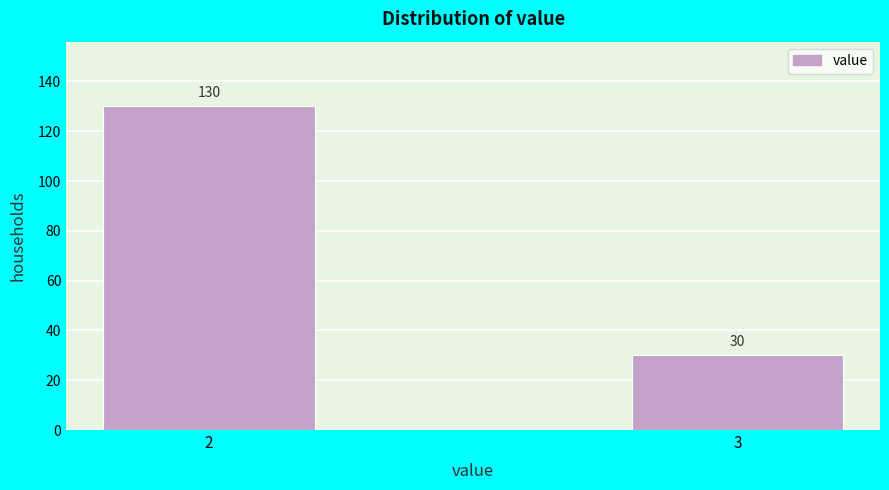

Reading left to right, what are all the values shown in this chart?

2=130	3=30